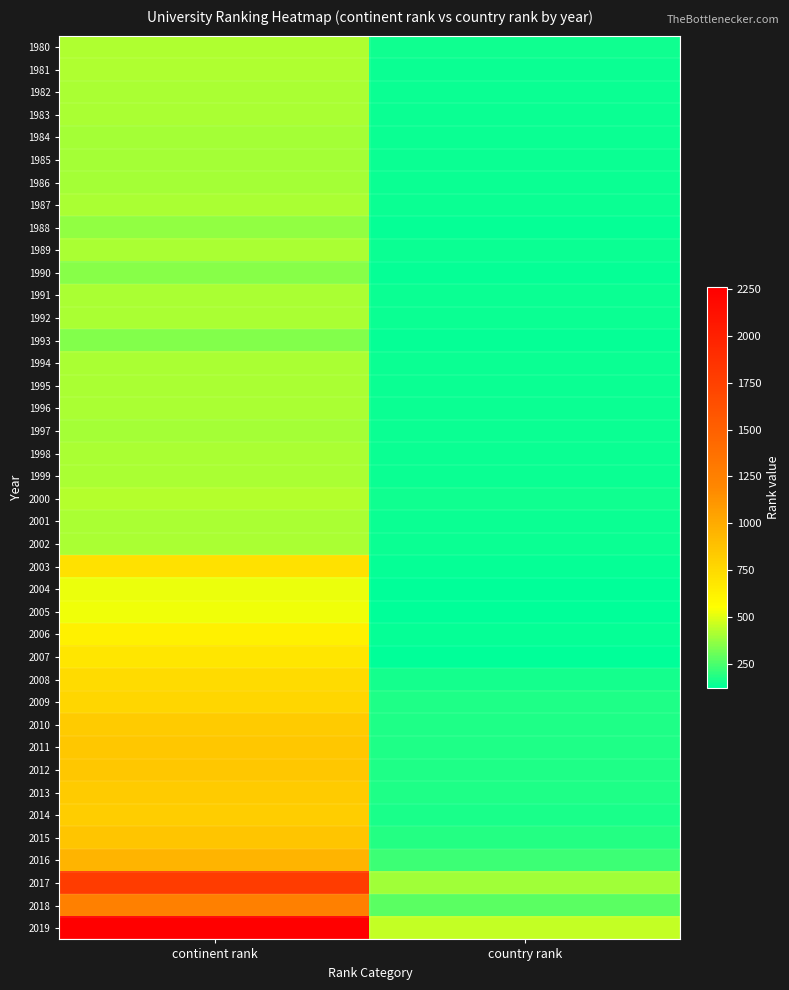

What is the difference between the highest and lowest values at country rank?

330